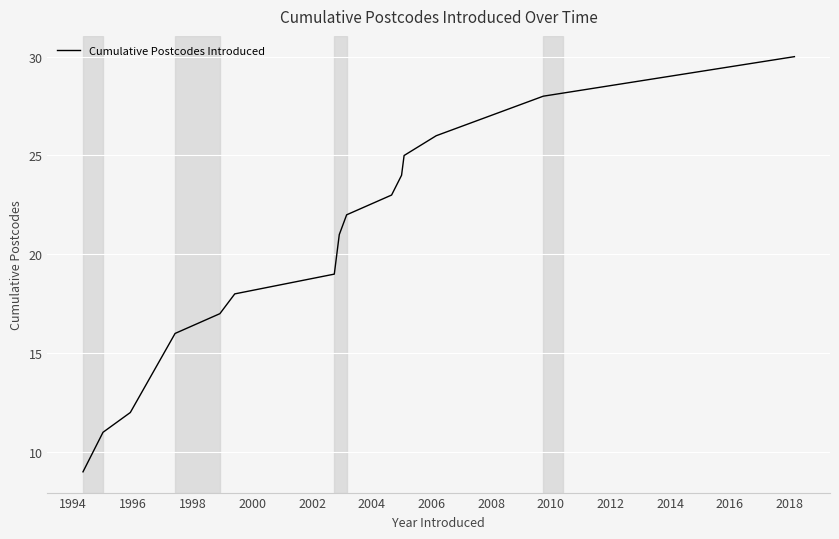

What is the maximum value shown in the chart?

30